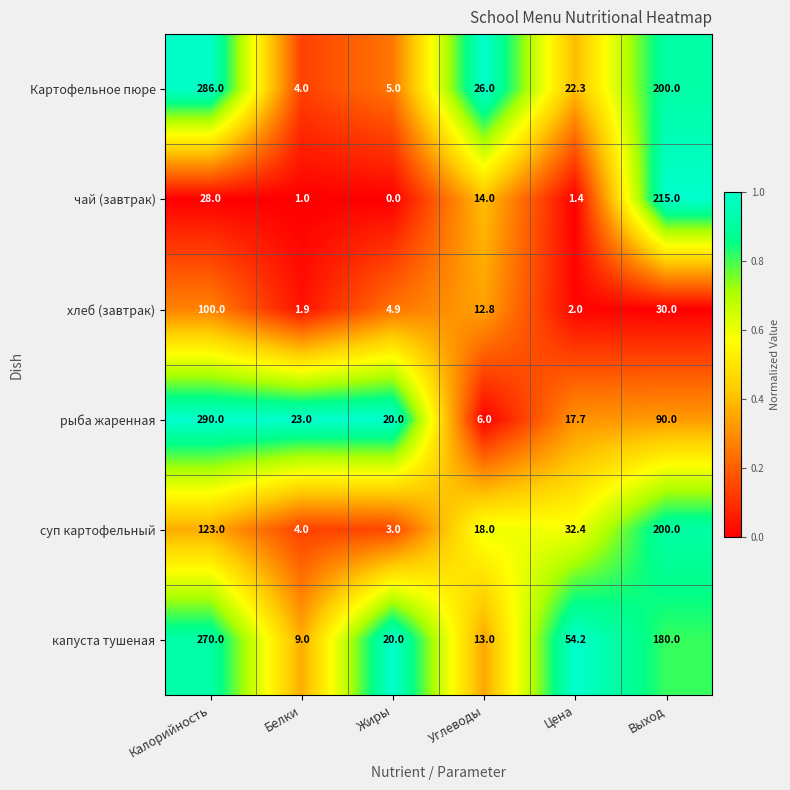

At which category is the sum across all series the highest?

Калорийность